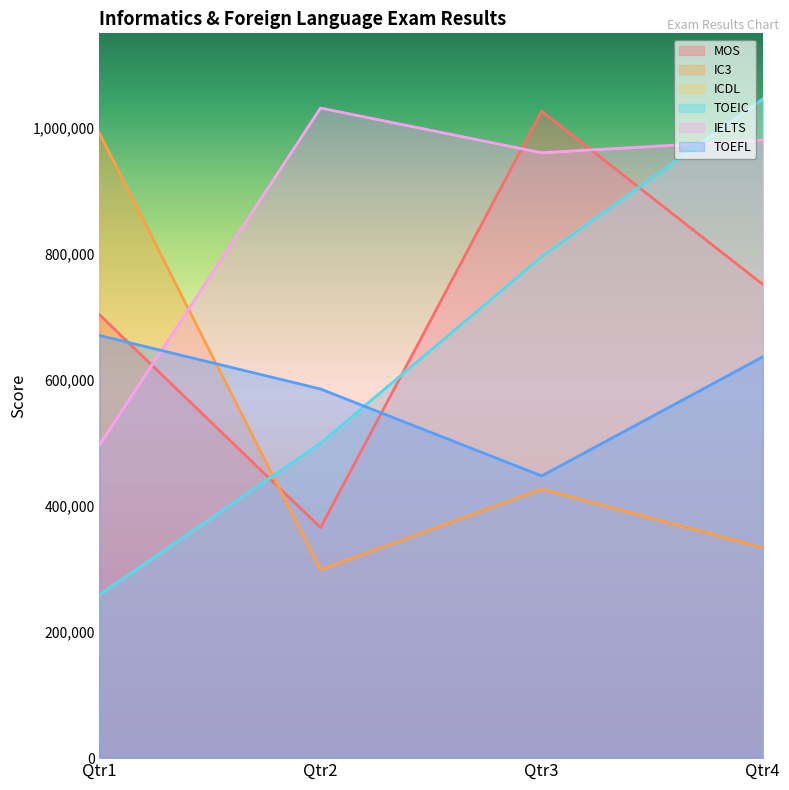

Reading left to right, extract all data points from this chart.

MOS: 704000	366000	1027000	752000
IC3: 992000	299000	427000	334000
ICDL: 259000	500000	796000	1046000
TOEIC: 259000	500000	796000	1046000
IELTS: 497000	1032000	961000	981000
TOEFL: 671000	586000	448000	637000